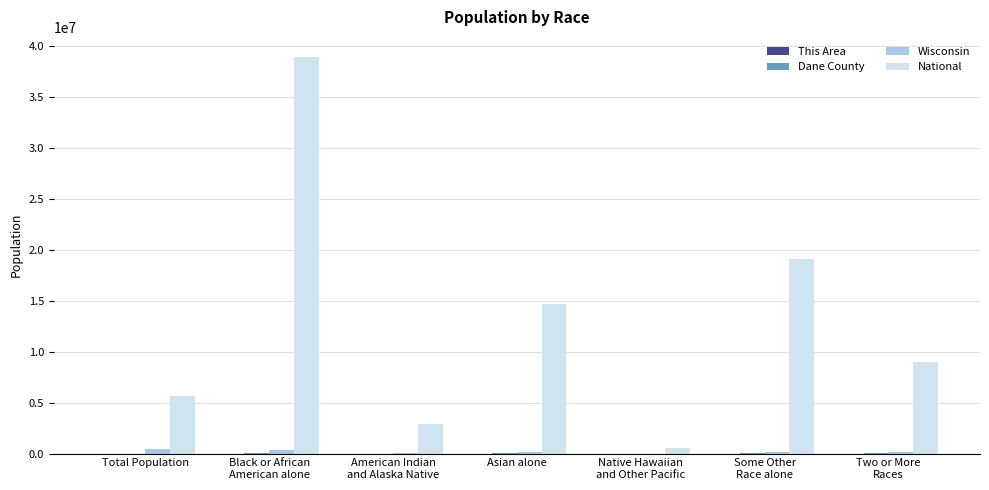

What is the greatest value displayed?

38929319